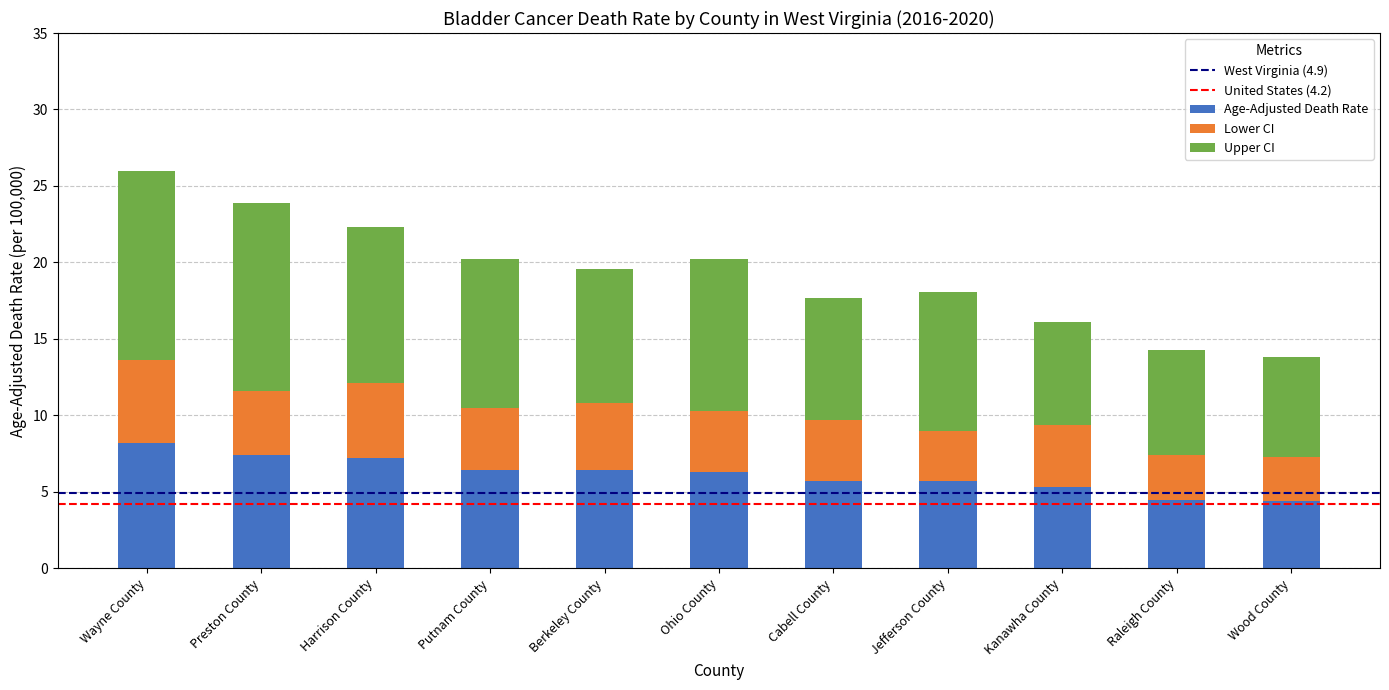

What is the difference between the second highest and minimum values in the Age-Adjusted Death Rate series?

3.0